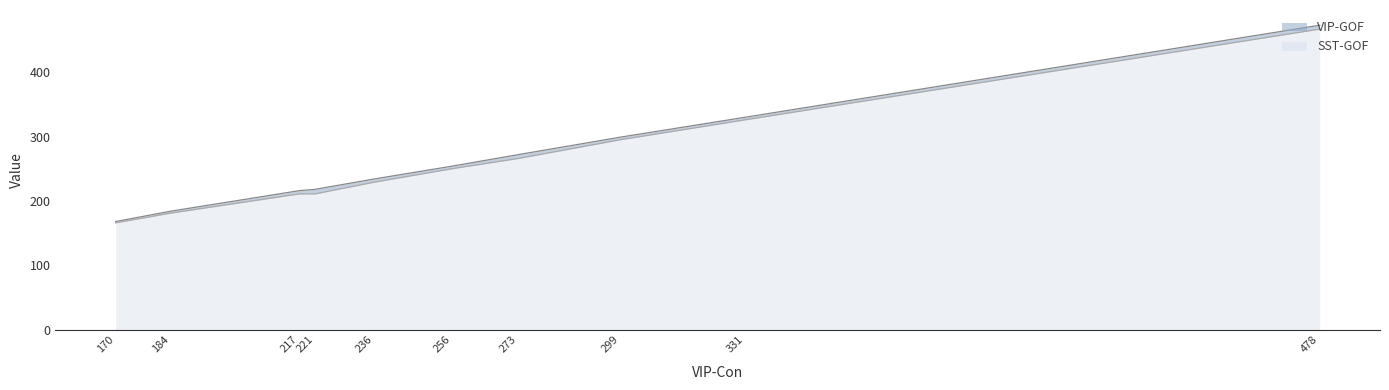

True or false: SST-GOF has a value of 181 at 184.

True